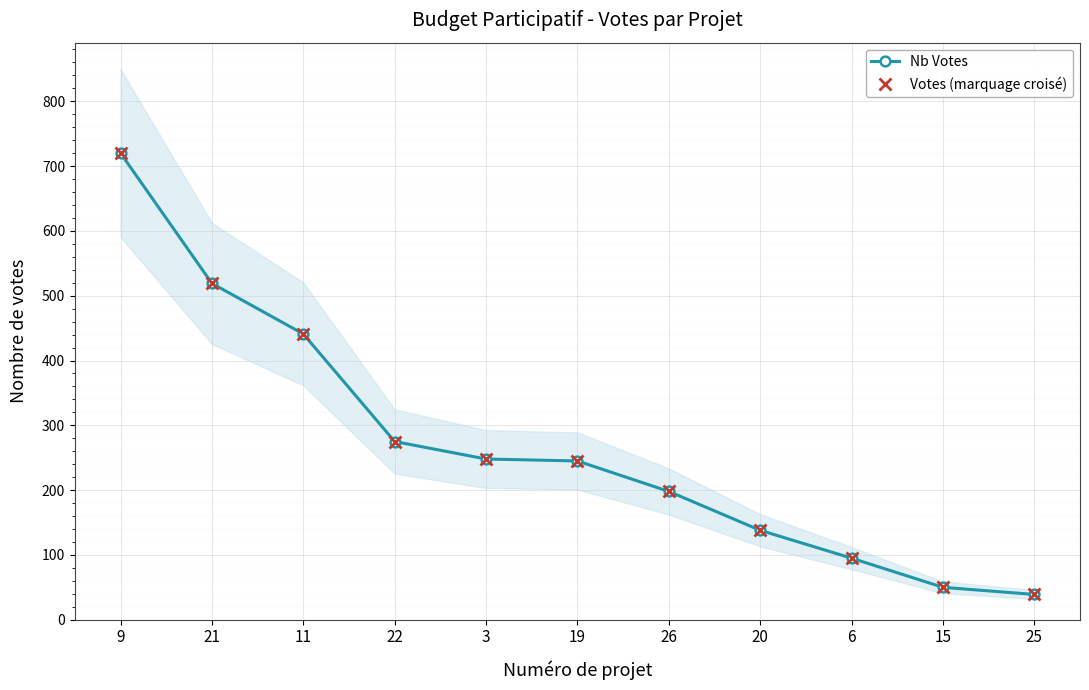

What is the label of the 3rd point from the left?

11